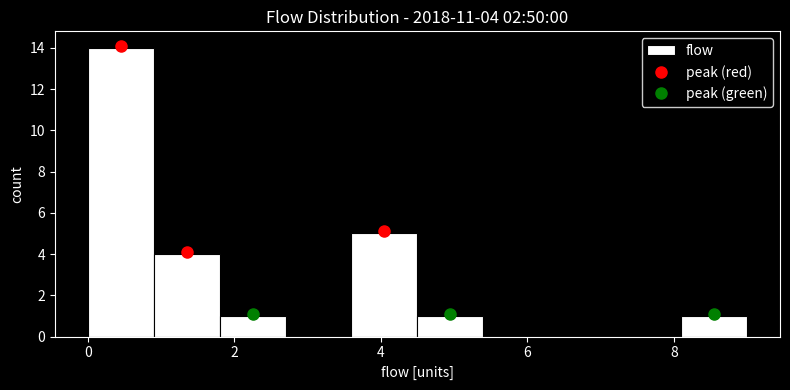

Which range on the x-axis has the tallest bar?

0.0 to 0.9